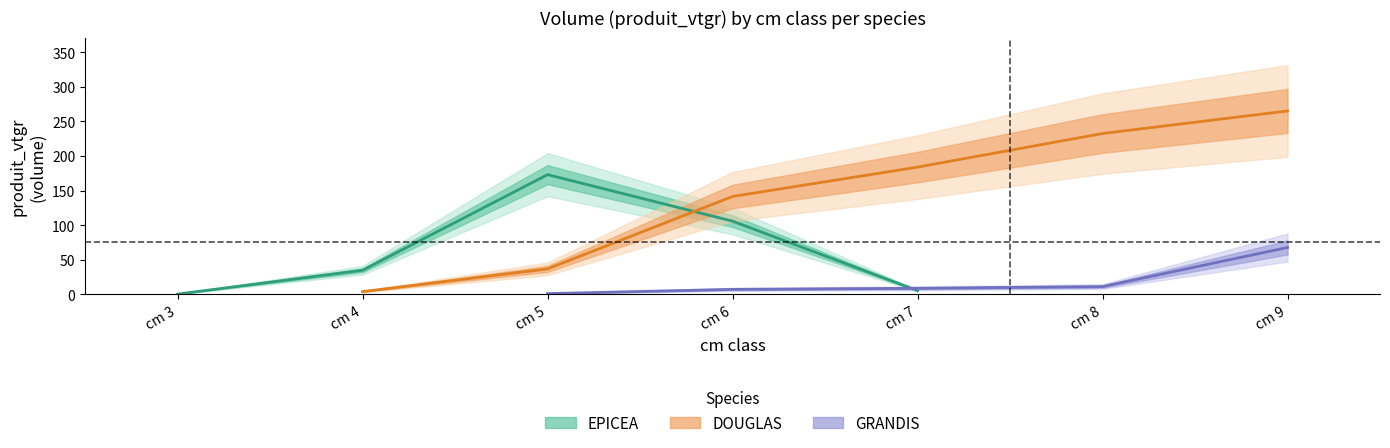

Which label corresponds to the largest value in the chart?

cm 5